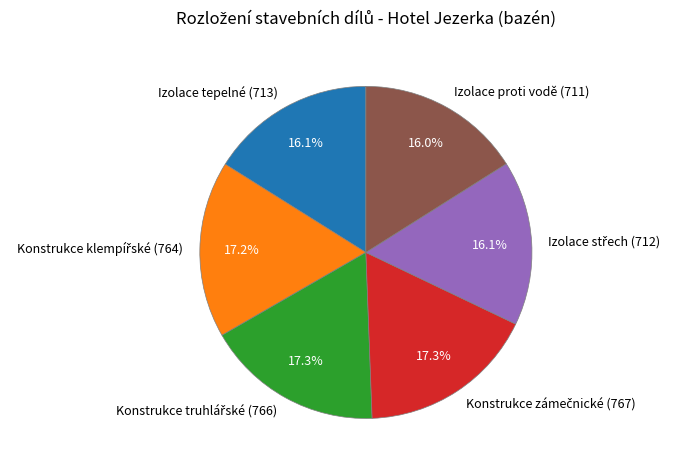

Does Izolace tepelné (713) represent more than half of the total?

No